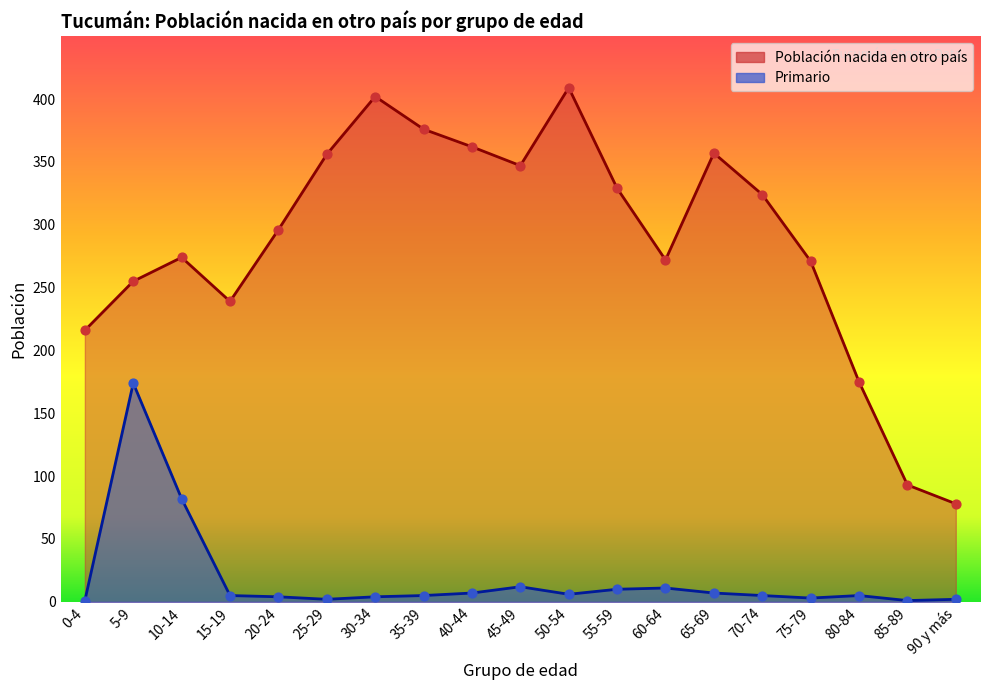

Which series contains the highest Y value?

Población nacida en otro país